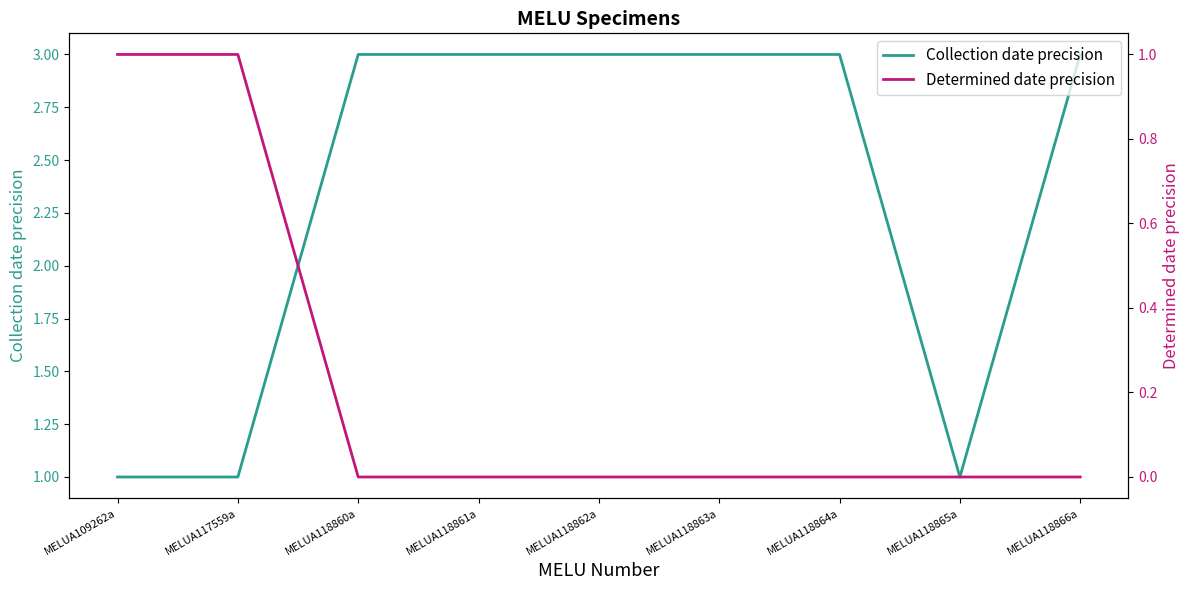

Which series has the largest total across all categories?

Collection date precision